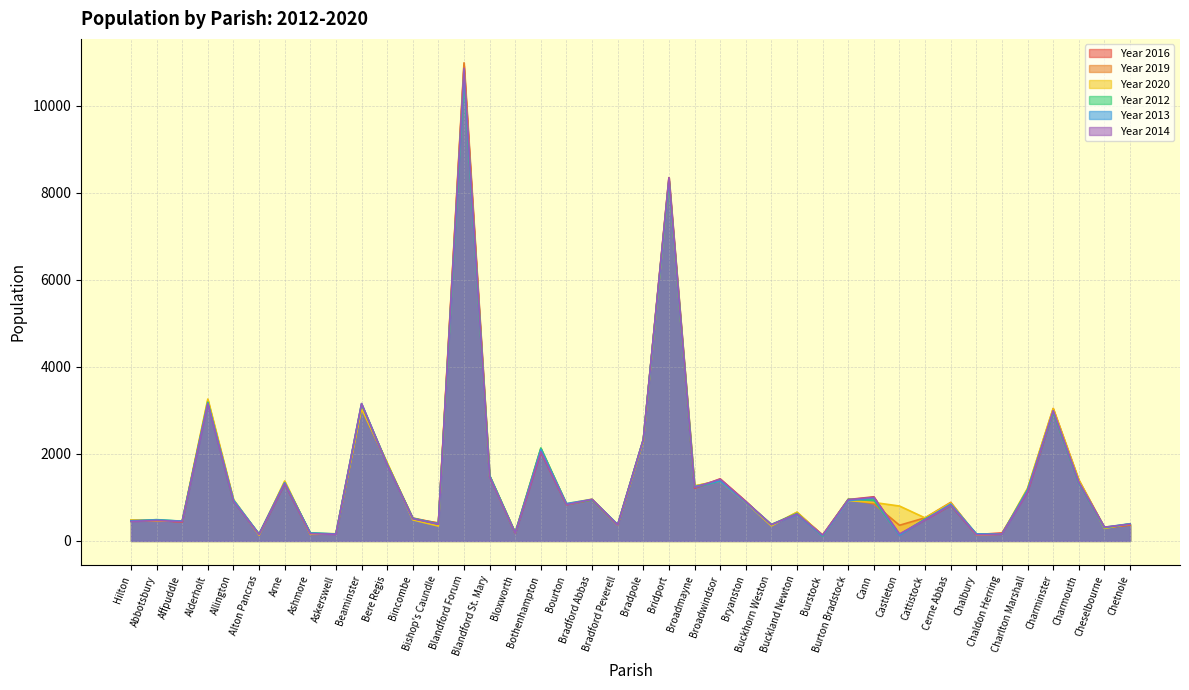

What is the sum of the Year 2013 values at Bothenhampton and Blandford Forum?

12834